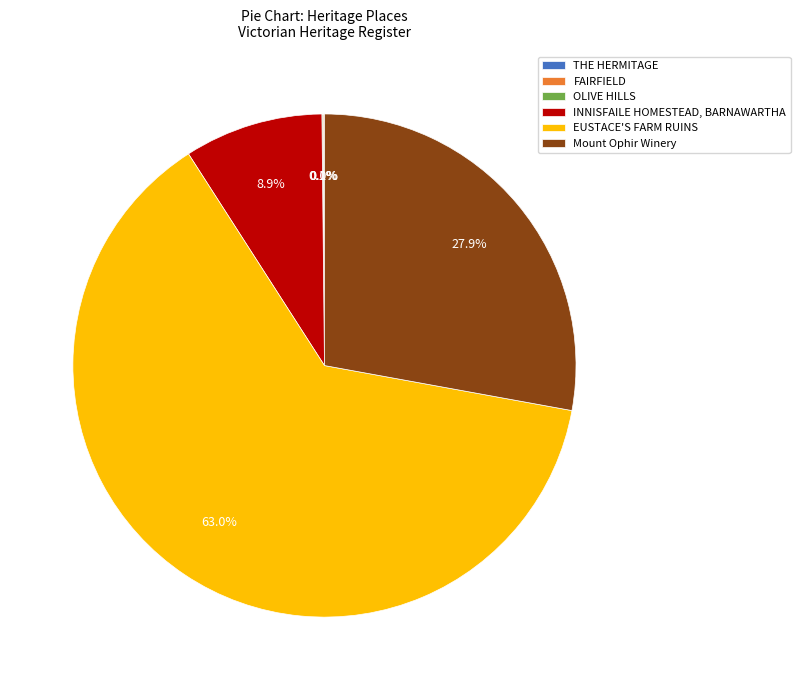

To the nearest percent, what portion does EUSTACE'S FARM RUINS represent?

63%